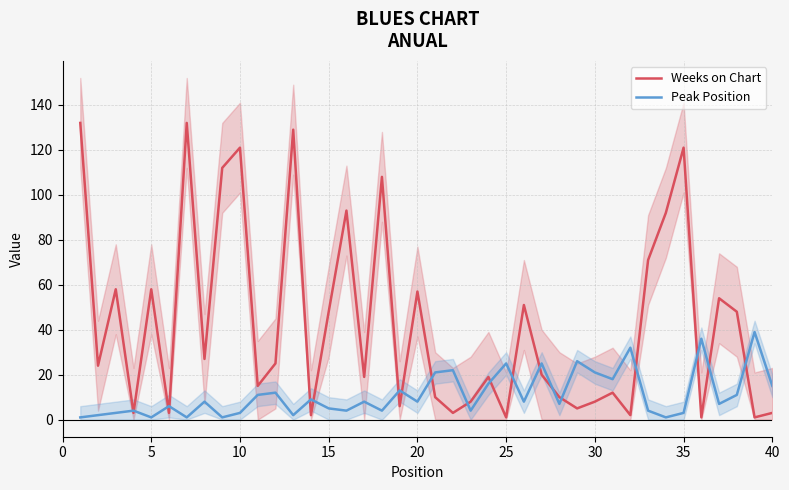

The Weeks on Chart series shows 3 at 40. True or false?

True